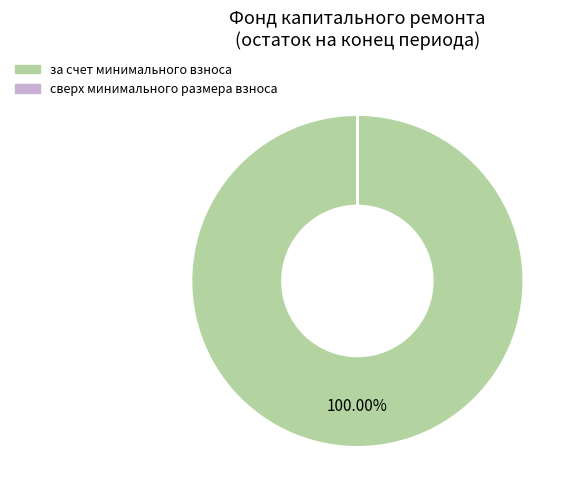

What percentage is the за счет минимального взноса slice, to the nearest percent?

100%